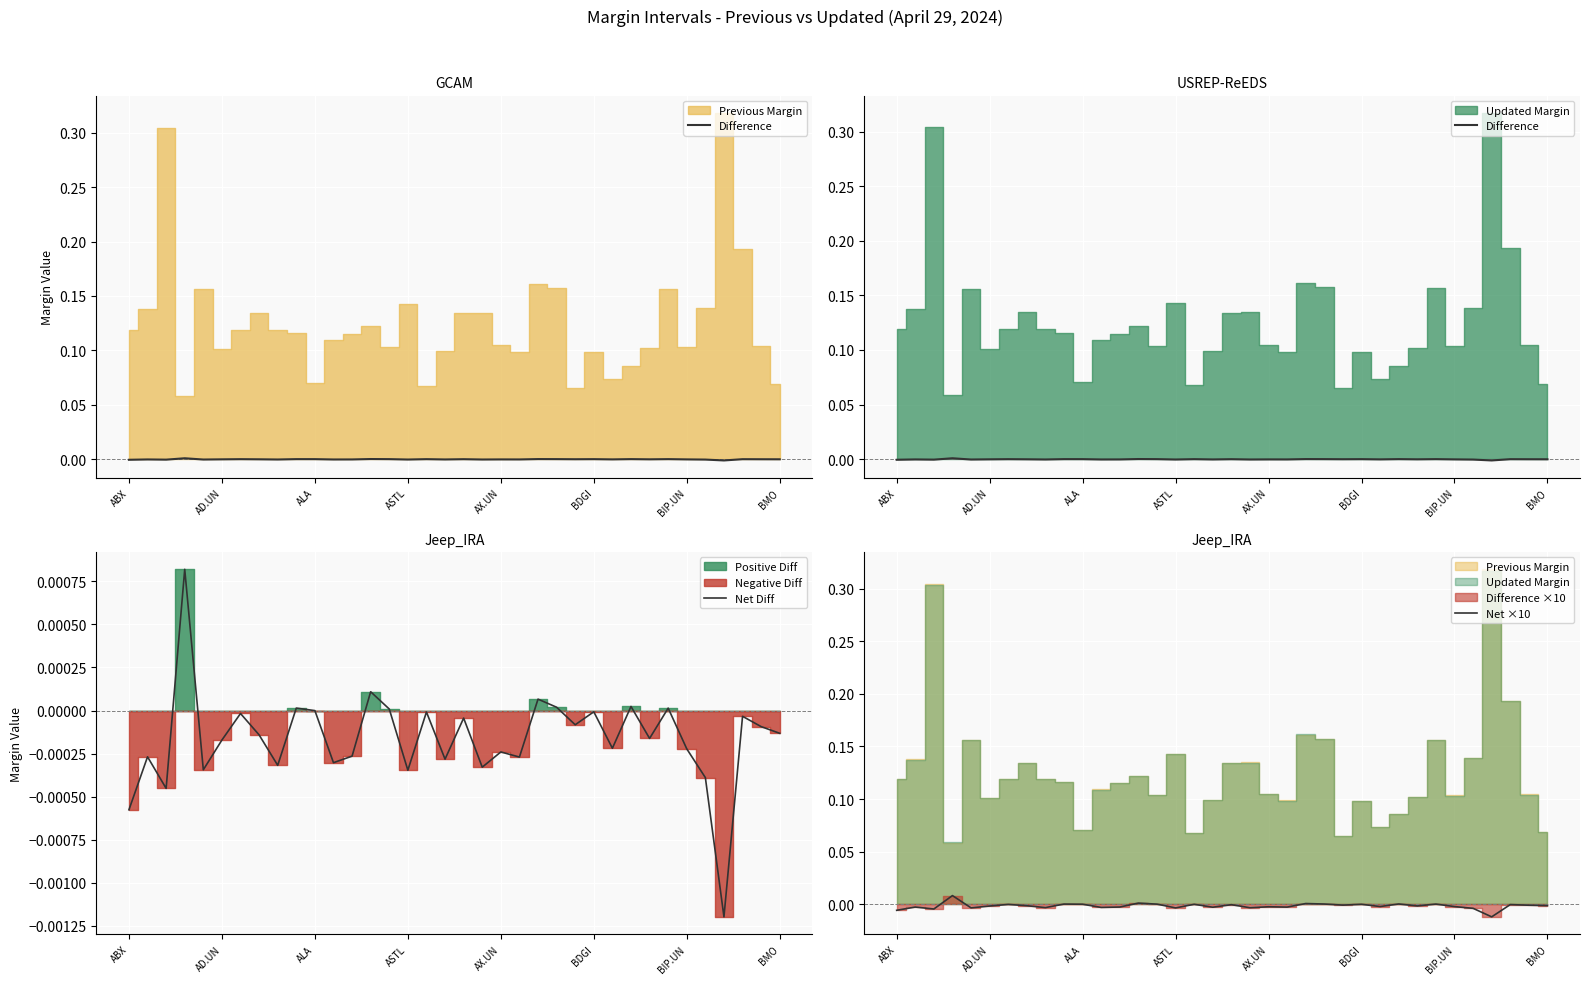

Is it true that Net ×10 equals -0.0 at BDGI?

False